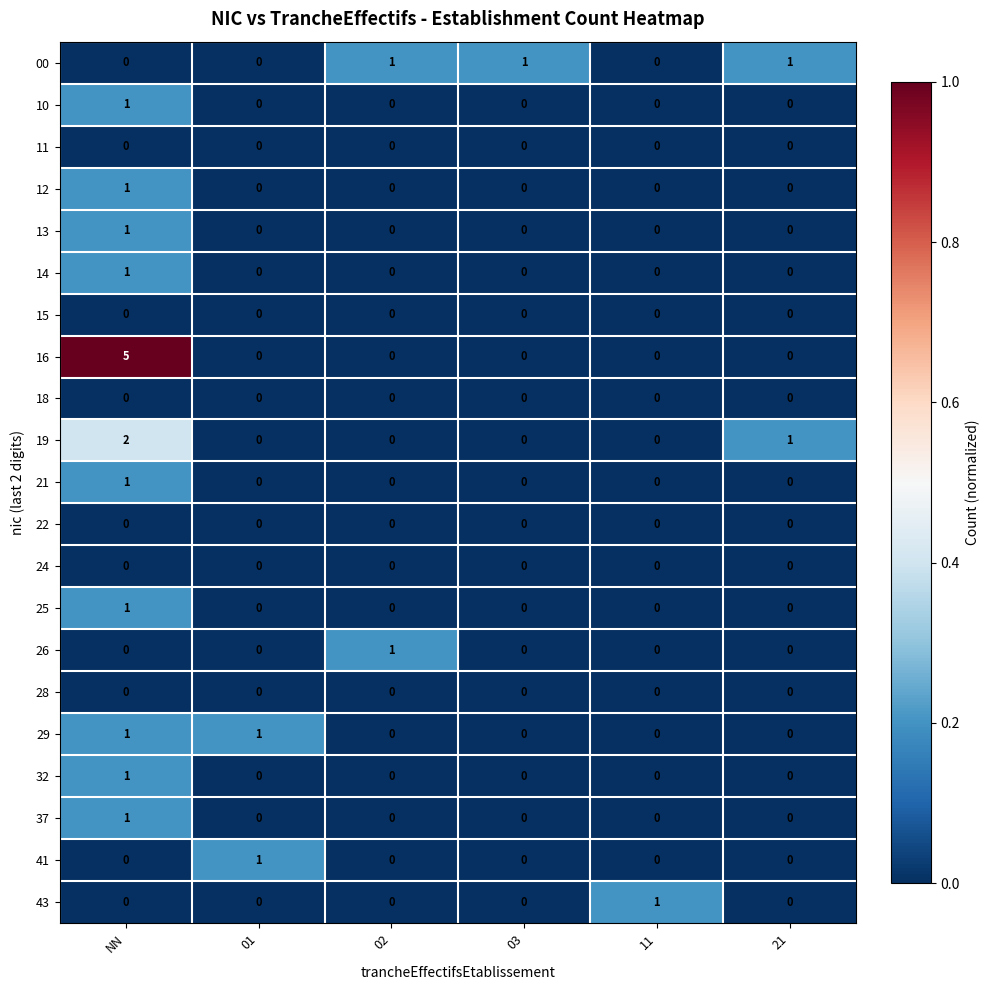

What is the difference between the maximum and minimum values in the 16 series?

5